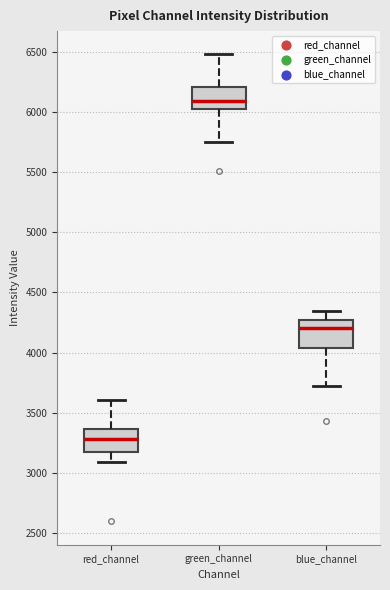

Reading left to right, transcribe this box plot: for each box, give where its median line is, the range the box spans, and where its two whiskers end, as read against the y-axis. The values are not printed on the chart, so give them approximately, as read against the axis.

red_channel: median 3300, box 3150 to 3350, whiskers 3100 to 3600
green_channel: median 6100, box 6000 to 6200, whiskers 5750 to 6500
blue_channel: median 4200, box 4050 to 4250, whiskers 3700 to 4350